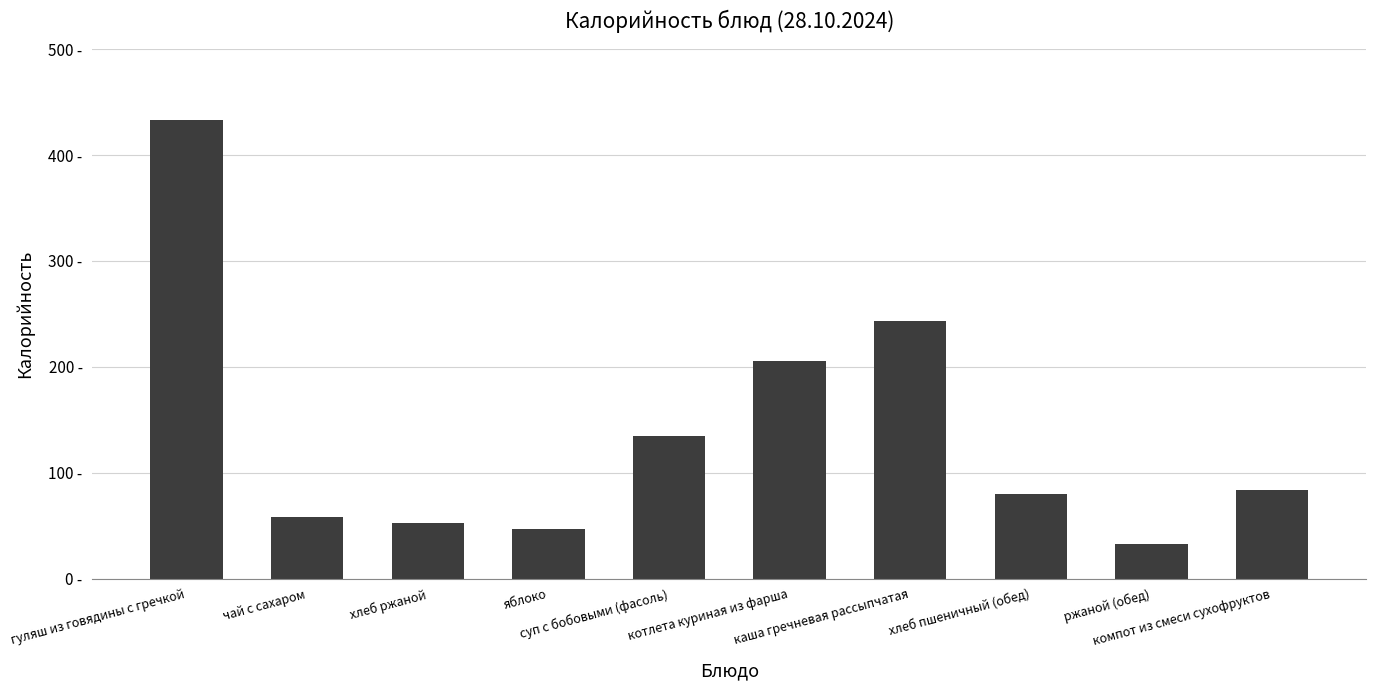

Does the chart contain stacked bars?

No